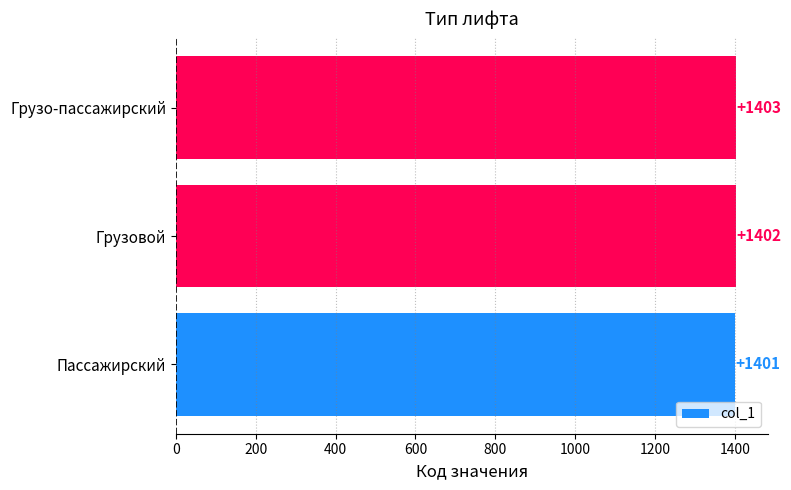

Which category has the highest value across all series?

Грузо-пассажирский